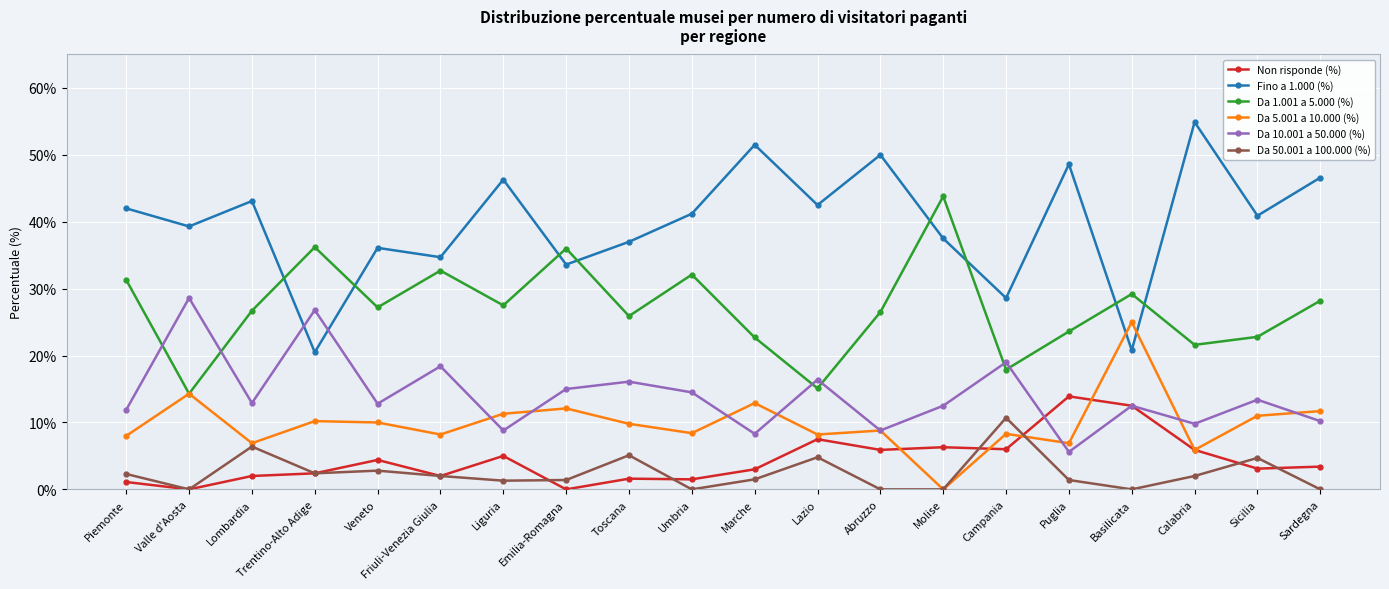

Where do Da 10.001 a 50.000 (%) and Da 5.001 a 10.000 (%) first cross each other?

Friuli-Venezia Giulia and Liguria